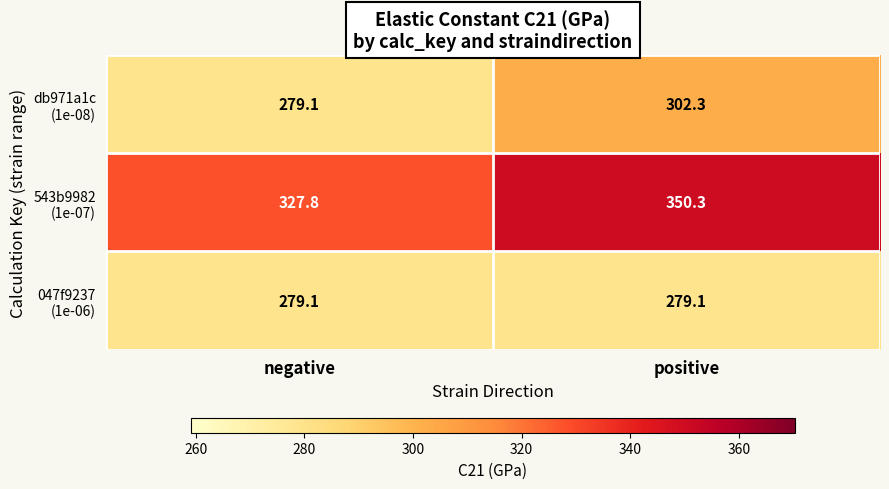

What is the spread (max minus min) of values at negative?

48.7